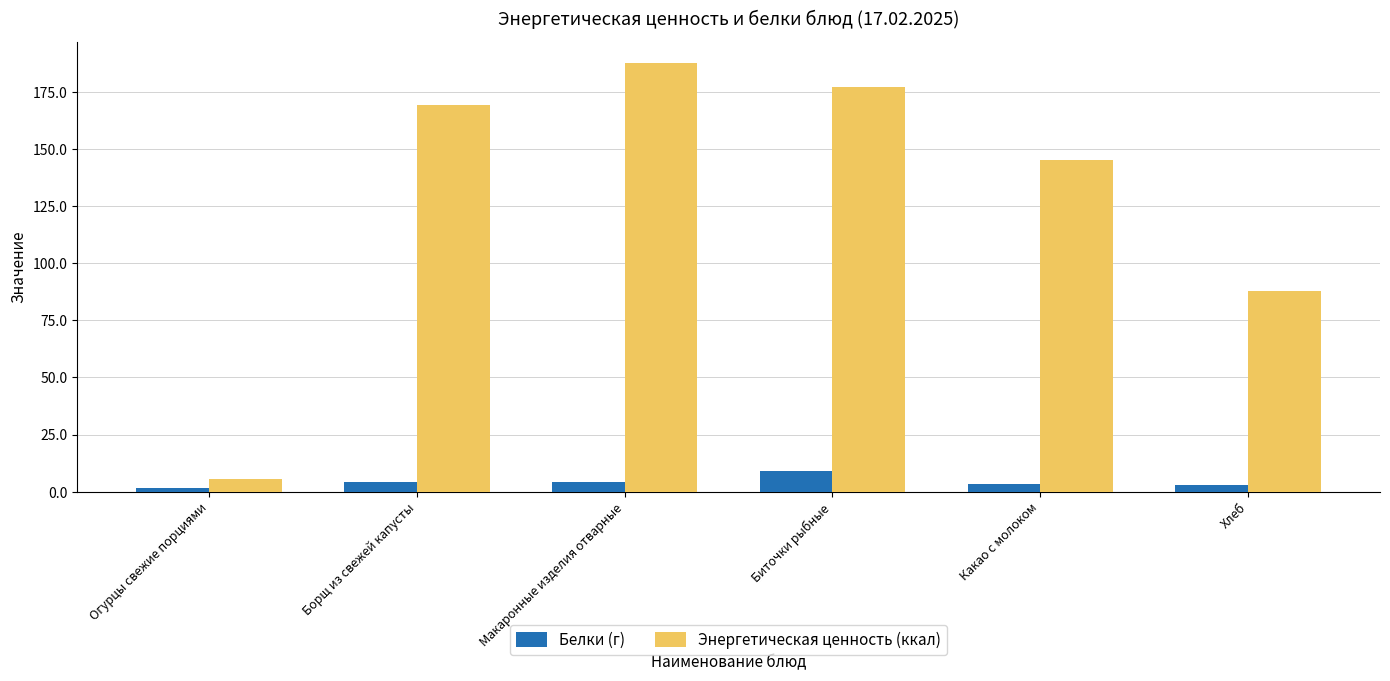

What is the approximate value of Белки (г) at Макаронные изделия отварные?

4.4